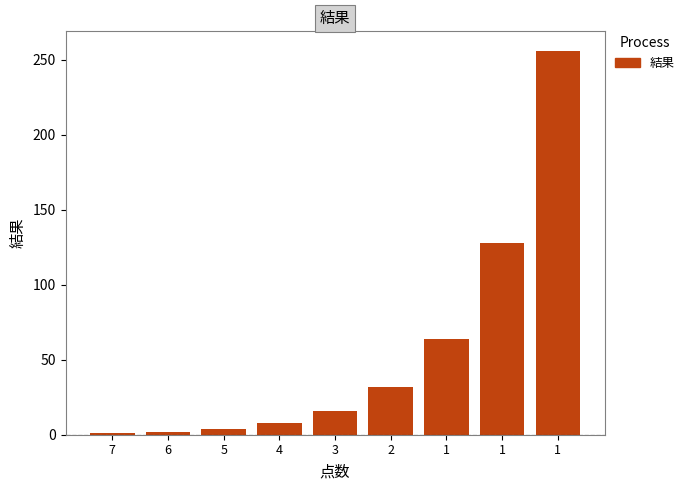

How many bars are there in total?

9